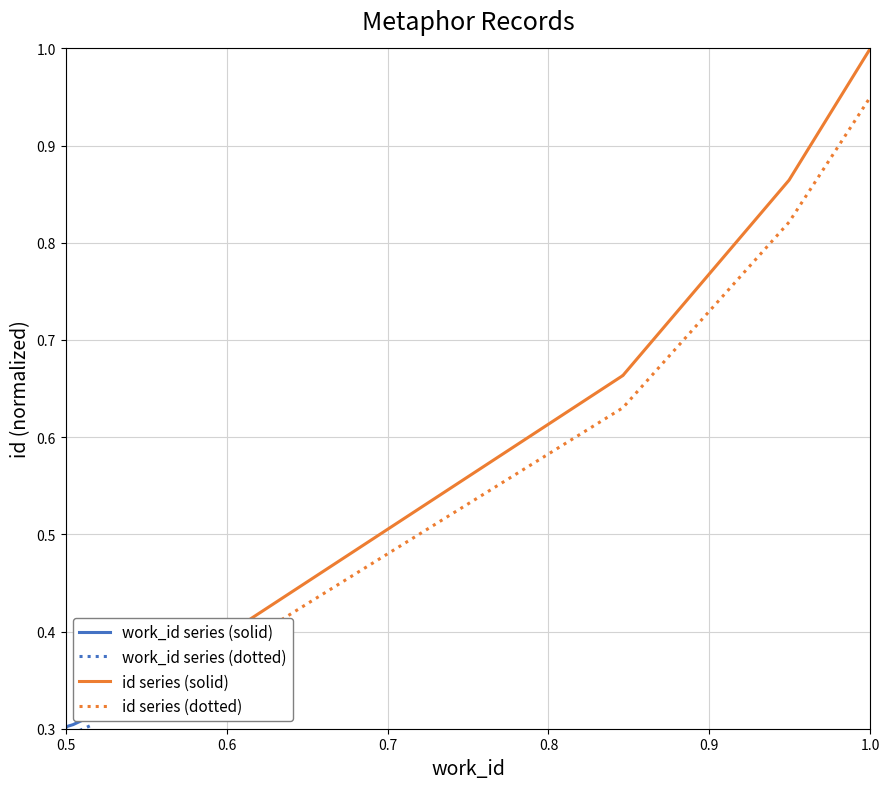

List the series in order of their peak value, lowest first.

work_id series (dotted), work_id series (solid), id series (dotted), id series (solid)